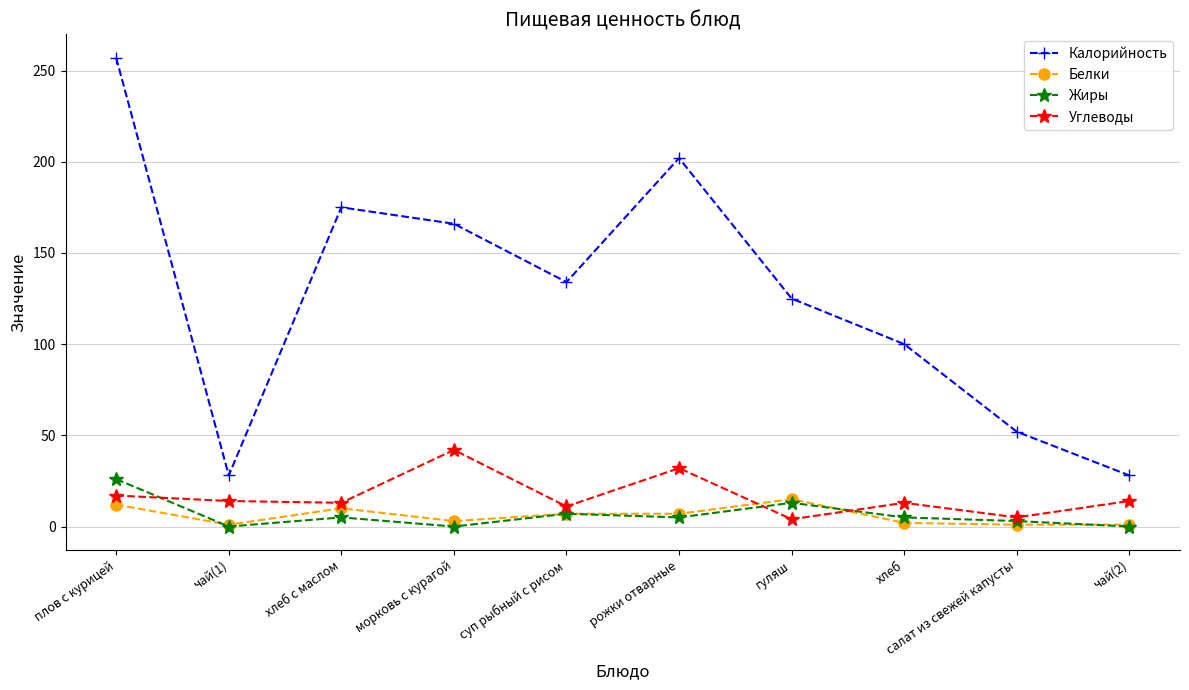

What position from the right is рожки отварные?

5